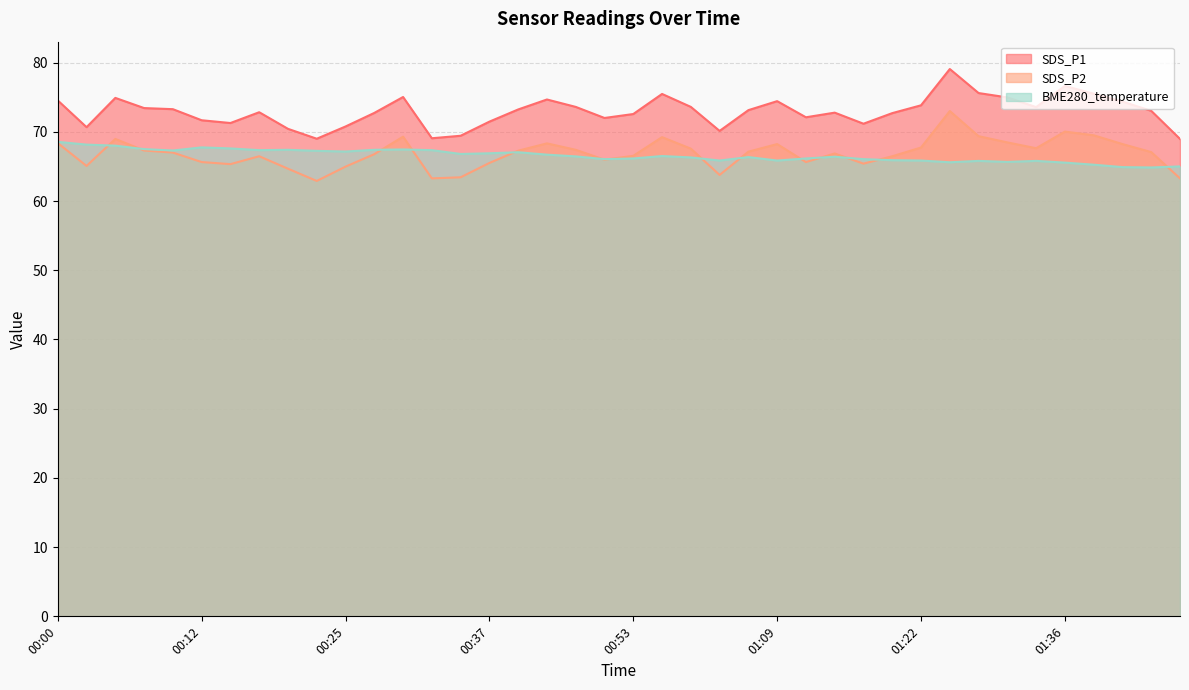

What is the sum of the SDS_P1 values at 00:48 and 00:05?

148.5